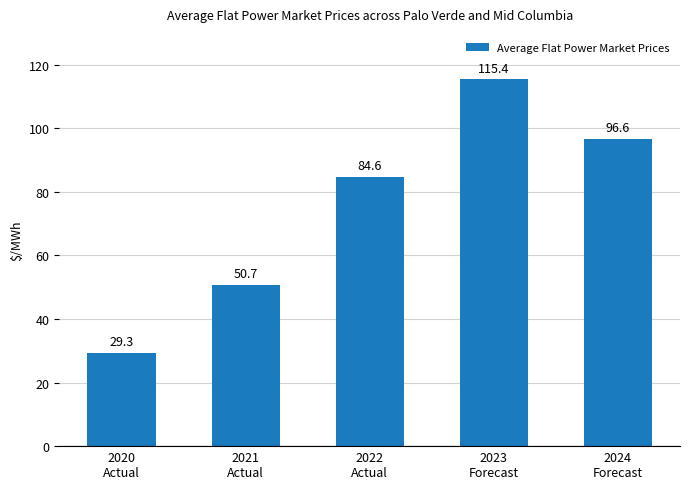

Rank the categories by value from highest to lowest.

2023
Forecast, 2024
Forecast, 2022
Actual, 2021
Actual, 2020
Actual